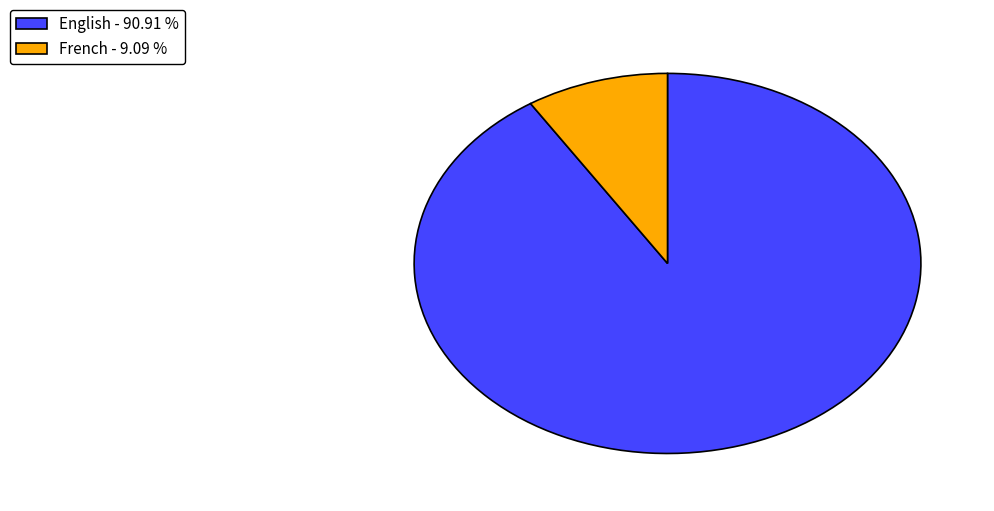

Does any single category account for the majority?

Yes